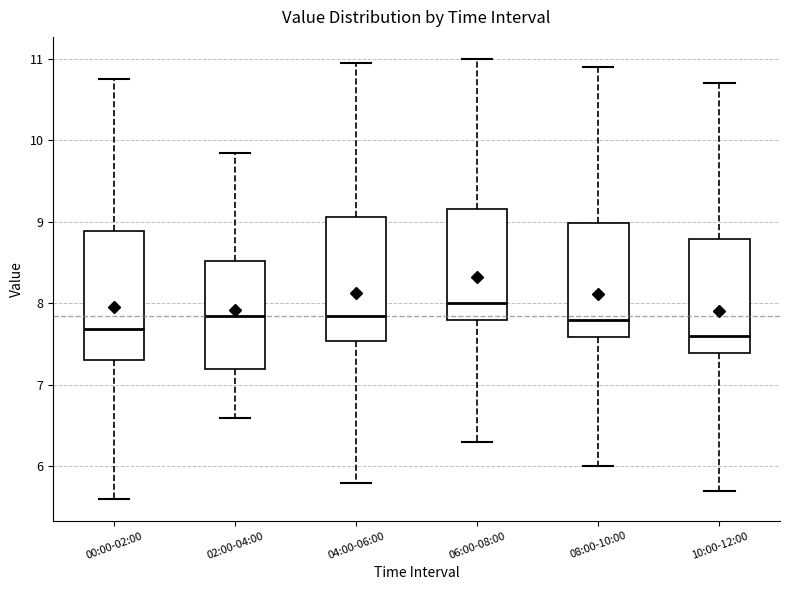

Reading left to right, read every box against the y-axis: the position of its median line, the range the box covers, and the ends of its whiskers. The values are not printed on the chart, so give them approximately, as read against the axis.

00:00-02:00: median 7.7, box 7.3 to 8.9, whiskers 5.6 to 10.8
02:00-04:00: median 7.9, box 7.2 to 8.5, whiskers 6.6 to 9.9
04:00-06:00: median 7.9, box 7.5 to 9.1, whiskers 5.8 to 11.0
06:00-08:00: median 8.0, box 7.8 to 9.2, whiskers 6.3 to 11.0
08:00-10:00: median 7.8, box 7.6 to 9.0, whiskers 6.0 to 10.9
10:00-12:00: median 7.6, box 7.4 to 8.8, whiskers 5.7 to 10.7